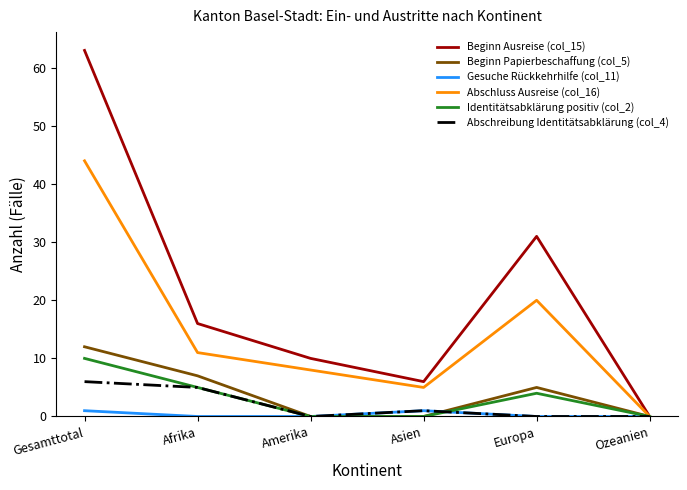

What is the maximum value shown in the chart?

63